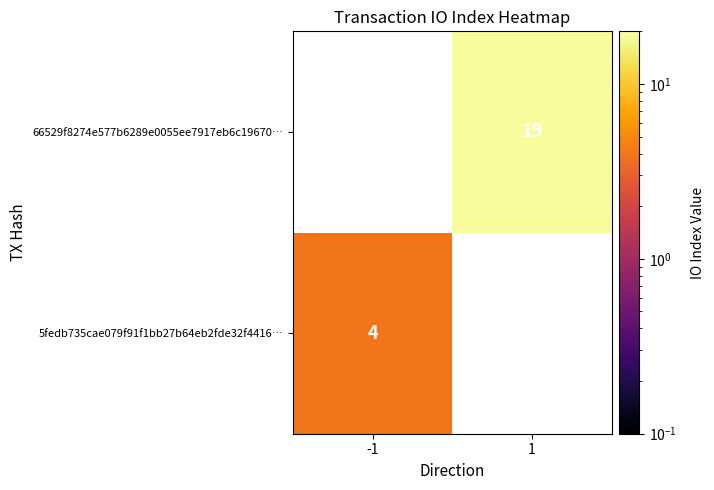

True or false: 66529f8274e577b6289e0055ee7917eb6c19670… has a value of 19 at 1.

True